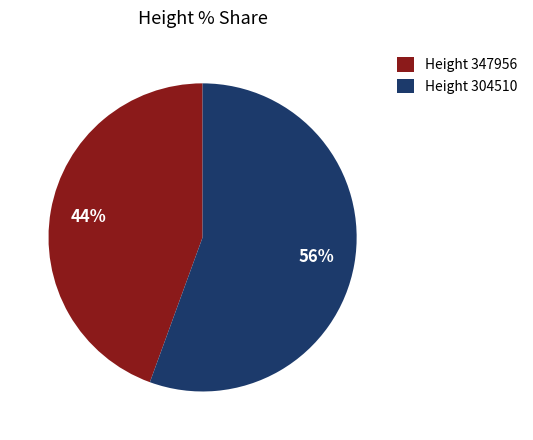

Which slice represents more than half of the pie?

Height 304510